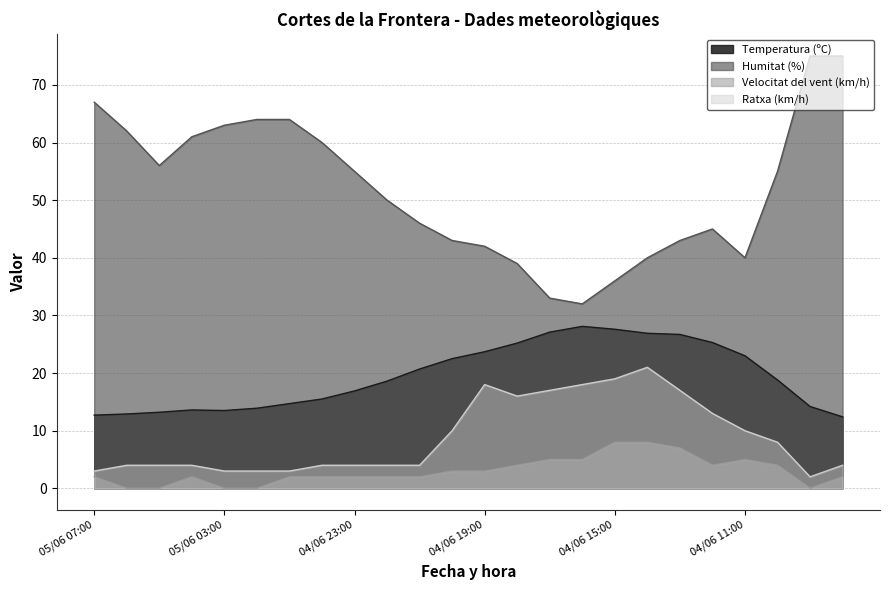

What is the approximate value of Velocitat del vent (km/h) at 04/06 19:00?

3.0